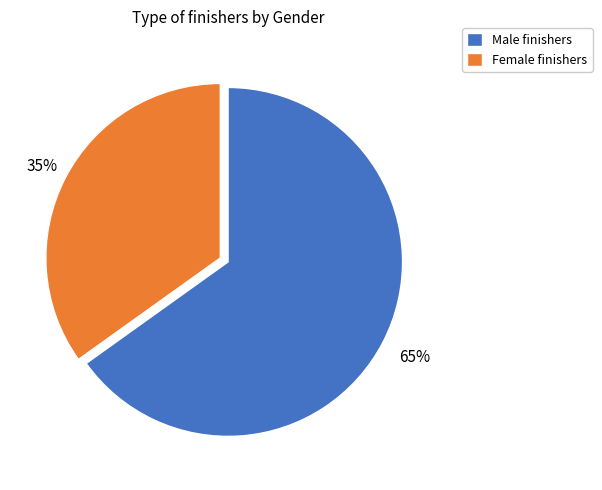

To the nearest percent, what is the difference between the largest and smallest slice percentages?

30%